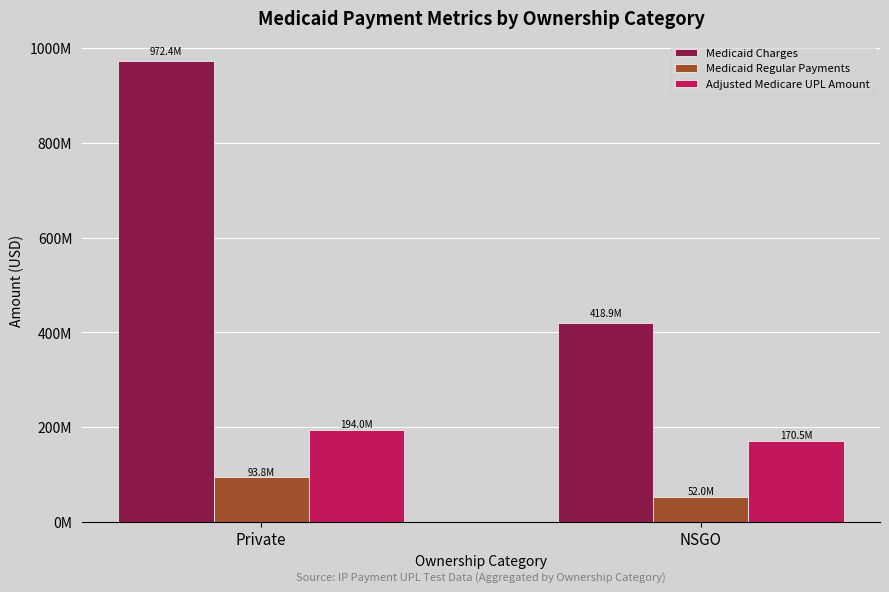

What position from the right is Private?

2